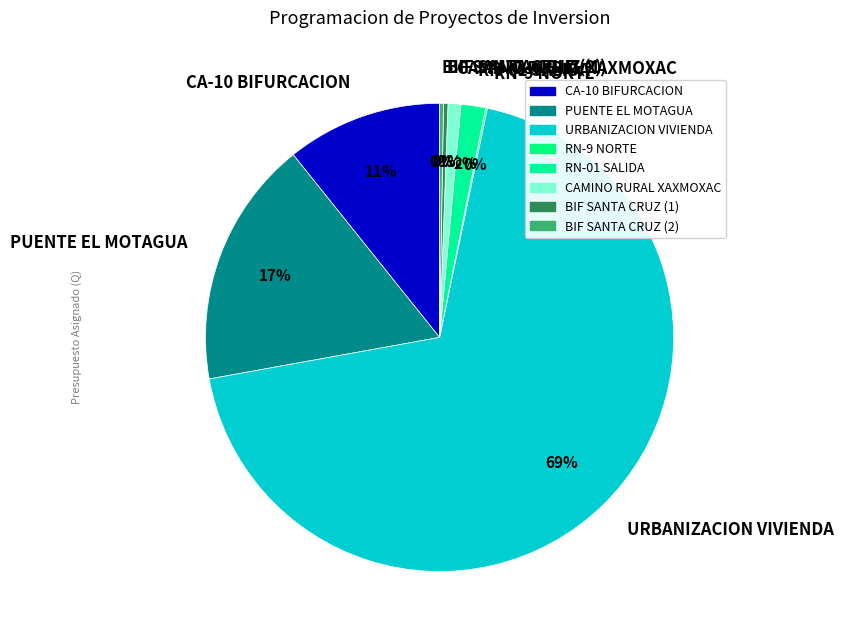

Which category accounts for the majority?

URBANIZACION VIVIENDA